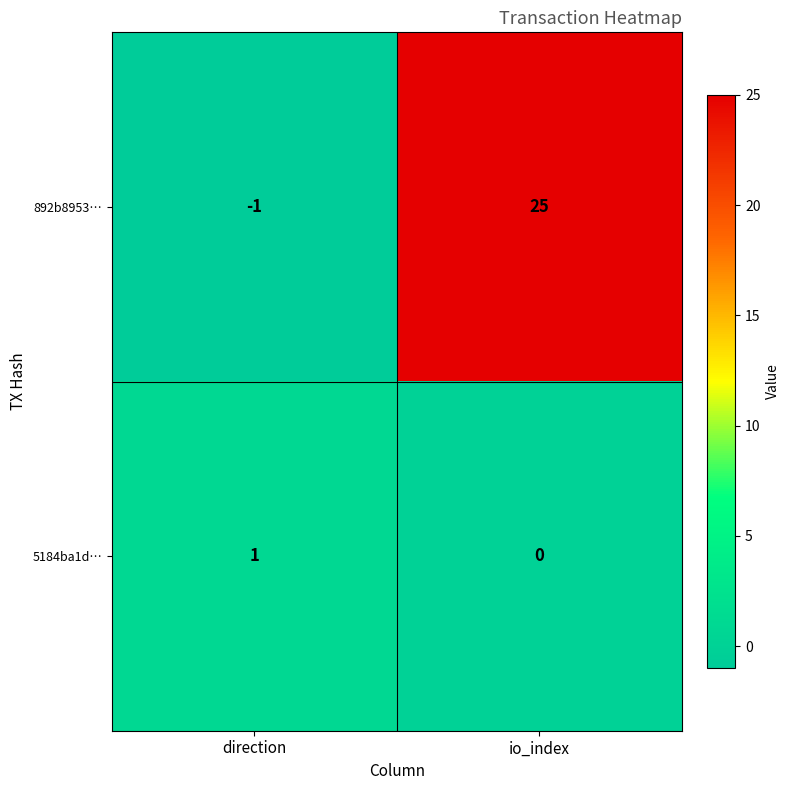

Which category has the highest value in the 5184ba1d… series?

direction